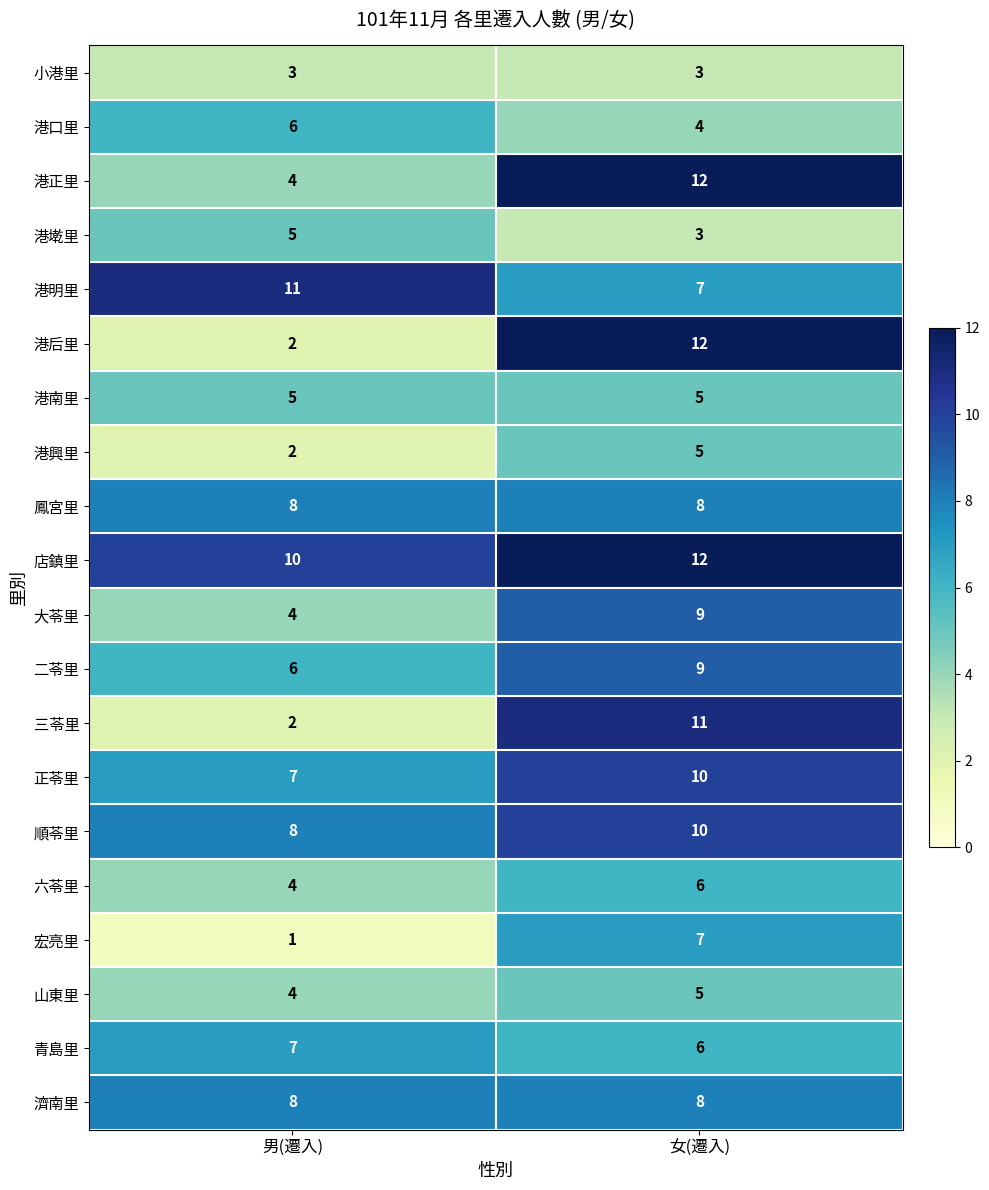

Is the value of 宏亮里 at 女(遷入) greater than the value of 店鎮里 at 女(遷入)?

No